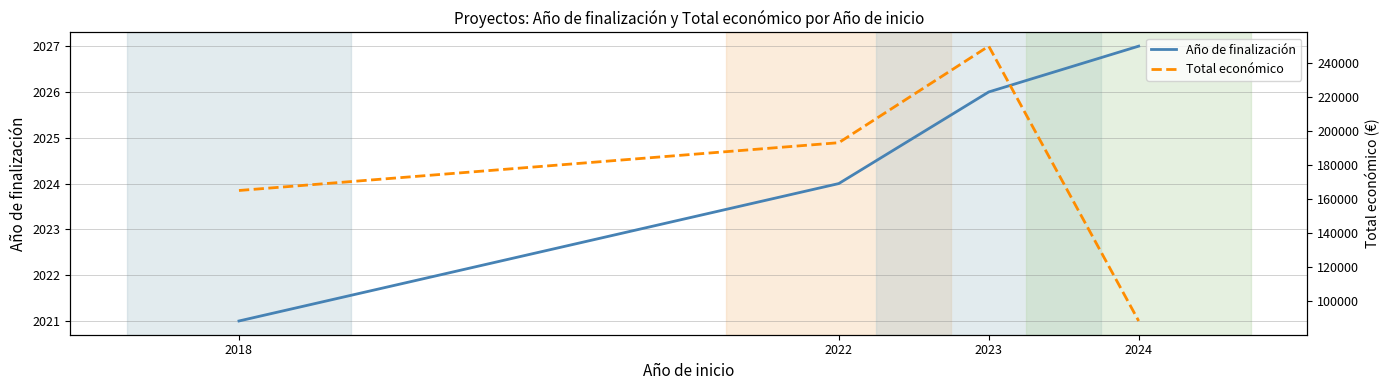

The value of Año de finalización at 2022 is 2024. True or false?

True